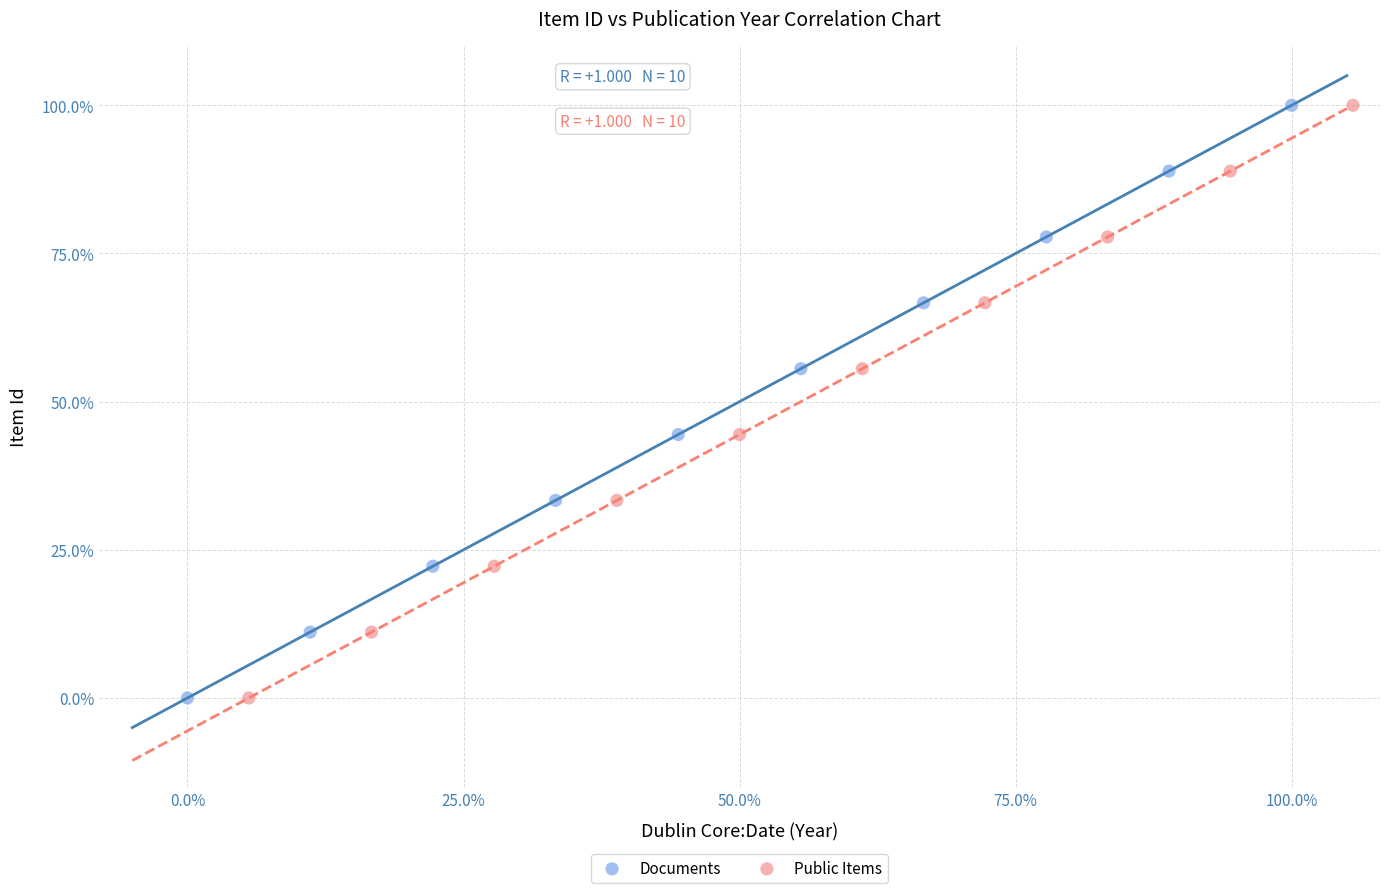

What are all the series names shown in the legend?

Documents, Public Items